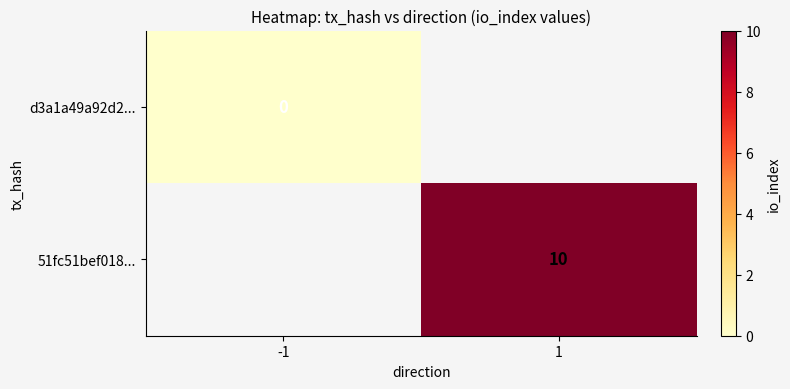

How many categories are shown in the chart?

2